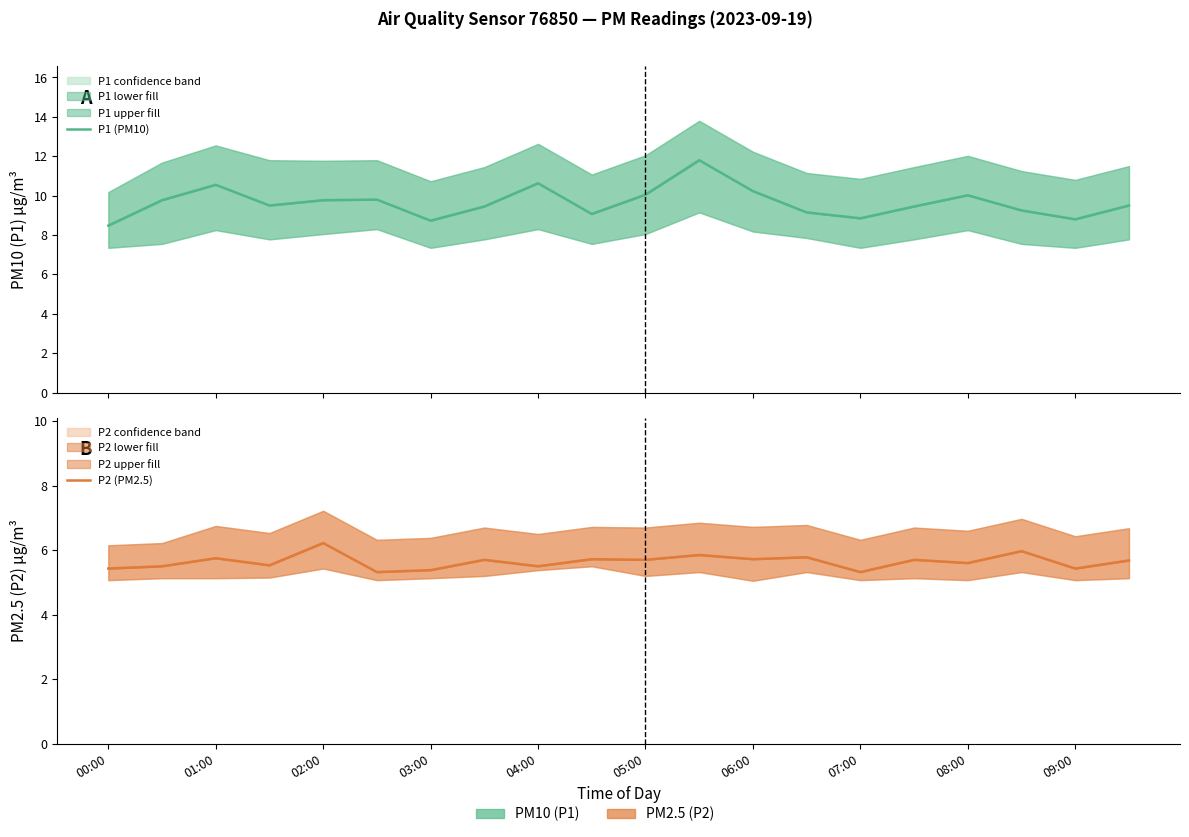

Rank the series by their maximum value, from highest to lowest.

P1 (PM10), P2 (PM2.5)